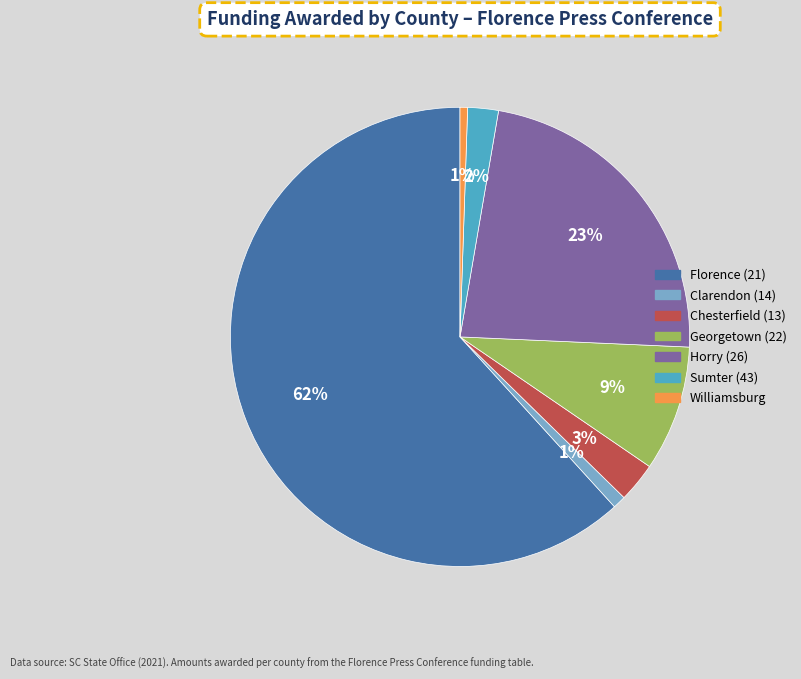

True or false: Clarendon (14) accounts for 11% of the total.

False